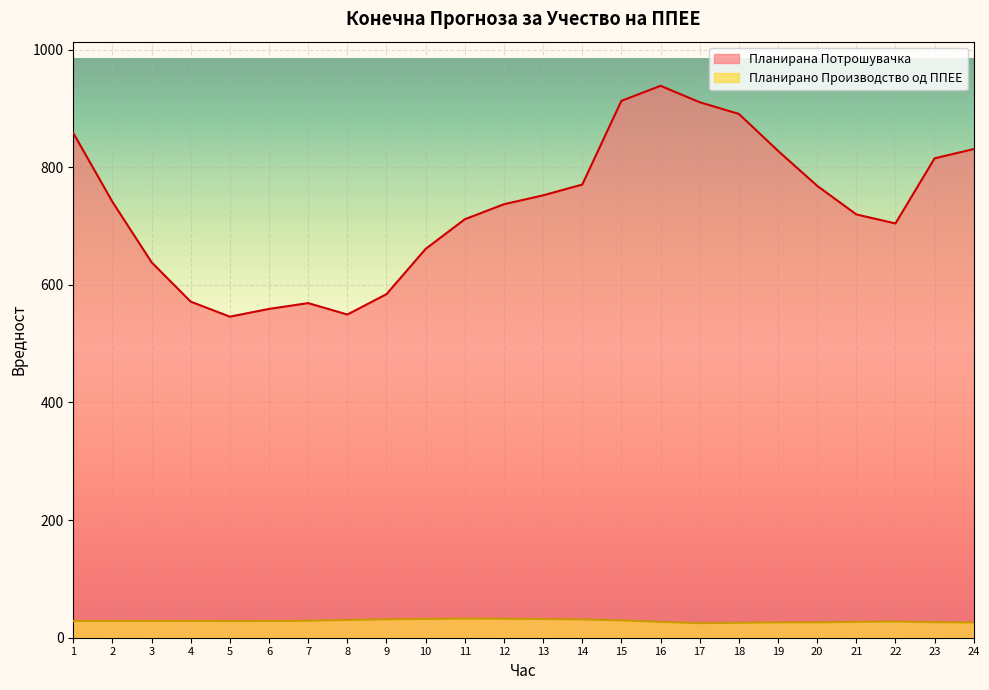

Where is the first local maximum for Планирано Производство од ППЕЕ?

3